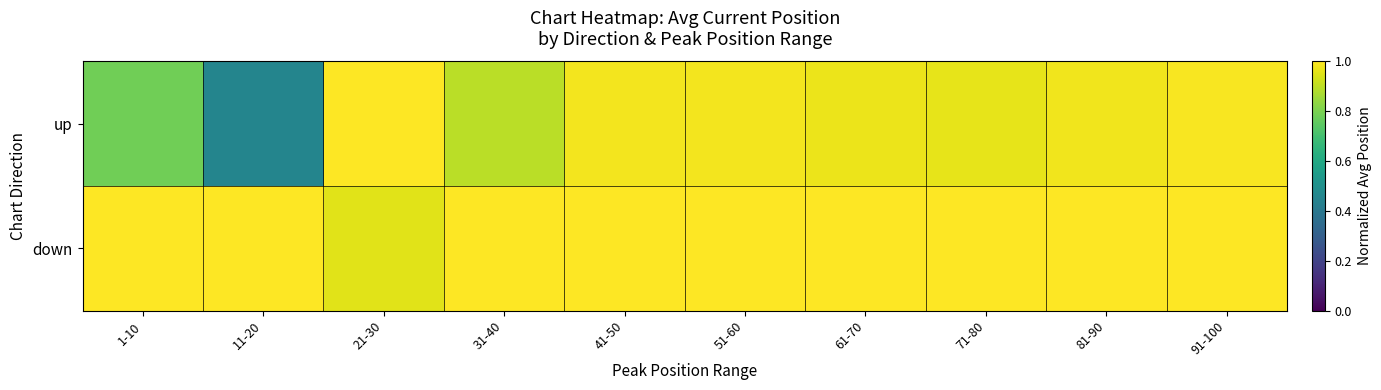

At which category does the chart reach its peak across all series?

21-30